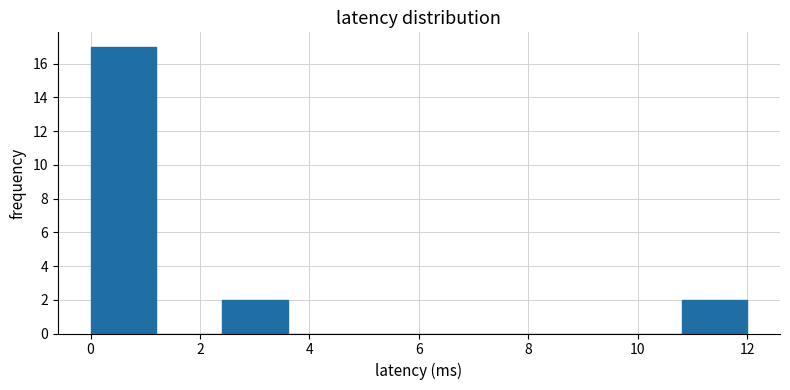

Reading left to right, transcribe this chart: for each bar, give the range it covers on the x-axis and its height. The values are not printed on the chart, so give them approximately, as read against the axis.

0.0 to 1.2: 17
1.2 to 2.4: 0
2.4 to 3.6: 2
3.6 to 4.8: 0
4.8 to 6.0: 0
6.0 to 7.2: 0
7.2 to 8.4: 0
8.4 to 9.6: 0
9.6 to 10.8: 0
10.8 to 12.0: 2